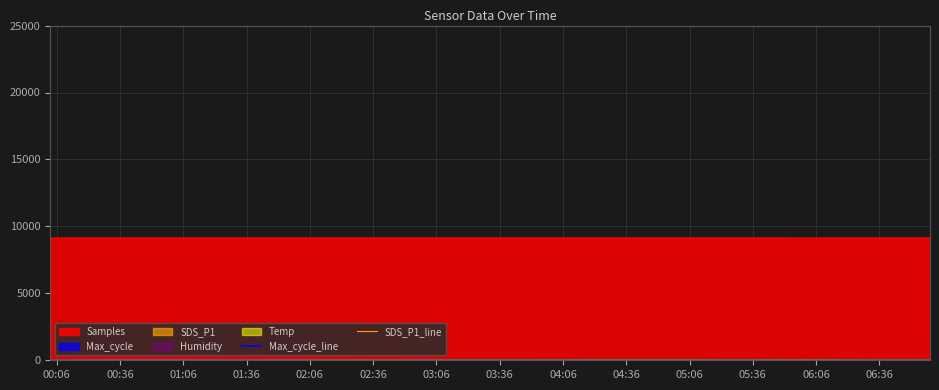

True or false: SDS_P1_line has a value of 13.8 at 04:06.

True